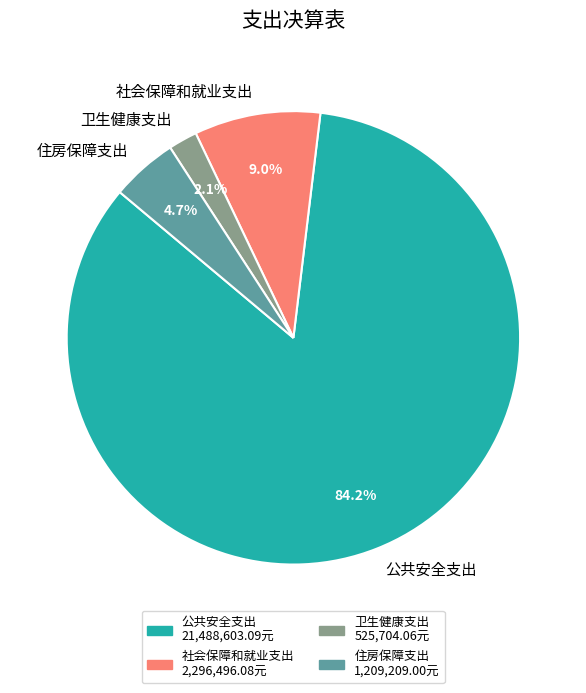

Combined, do 卫生健康支出 and 住房保障支出 account for over 50%?

No